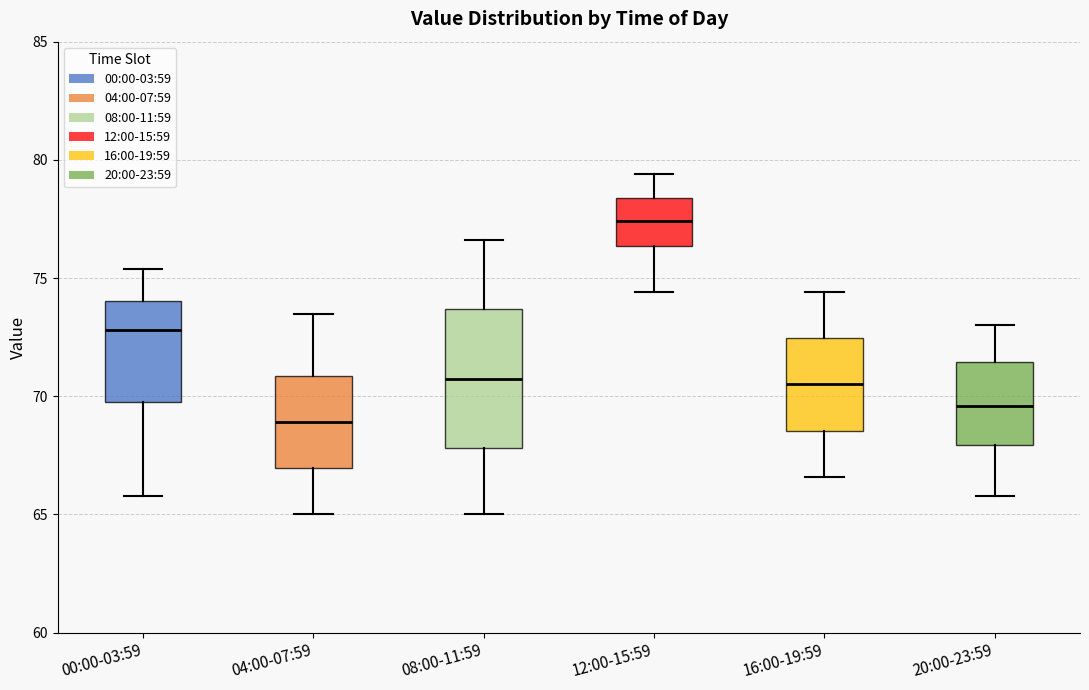

Comparing the boxes themselves (not the whiskers), which one is the tallest?

08:00-11:59